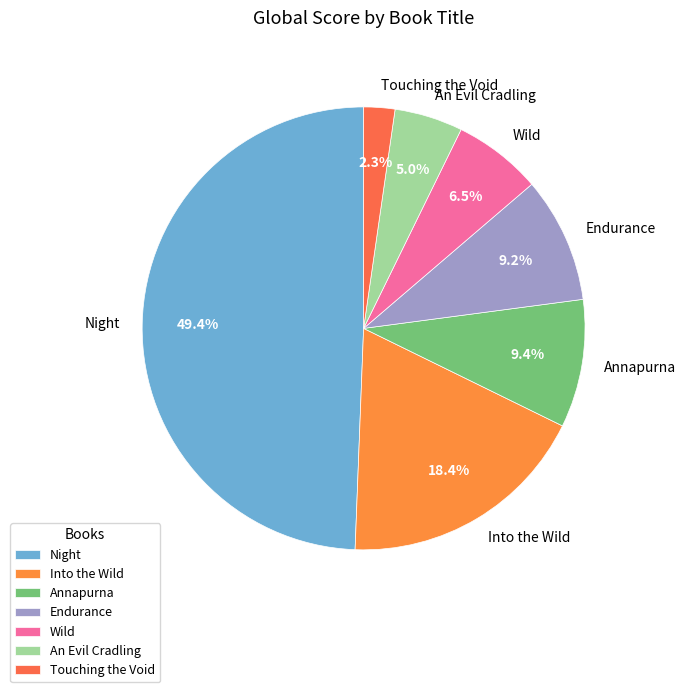

Which has a higher value, Into the Wild or An Evil Cradling?

Into the Wild